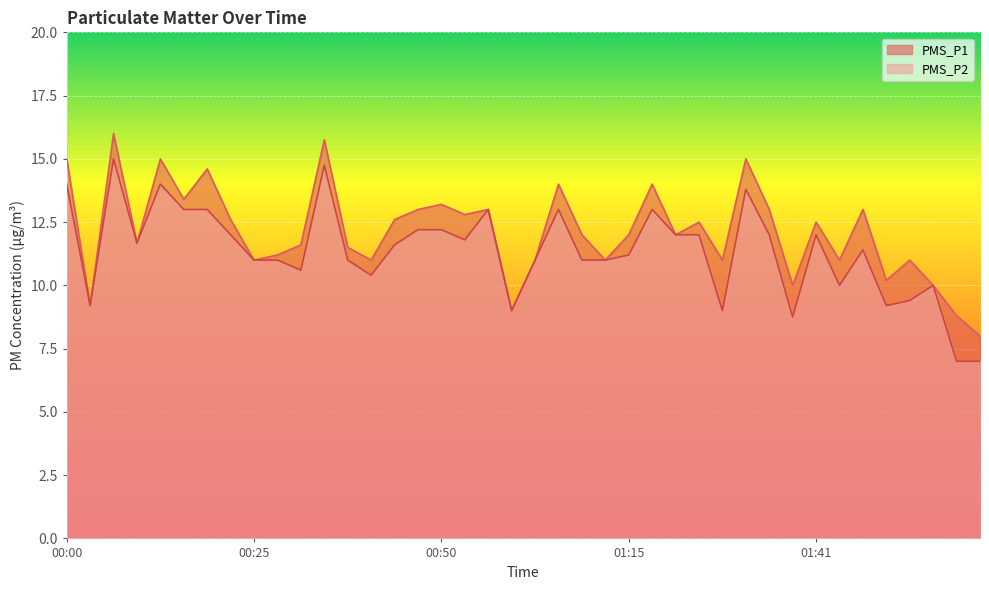

What is the smallest value displayed?

7.0